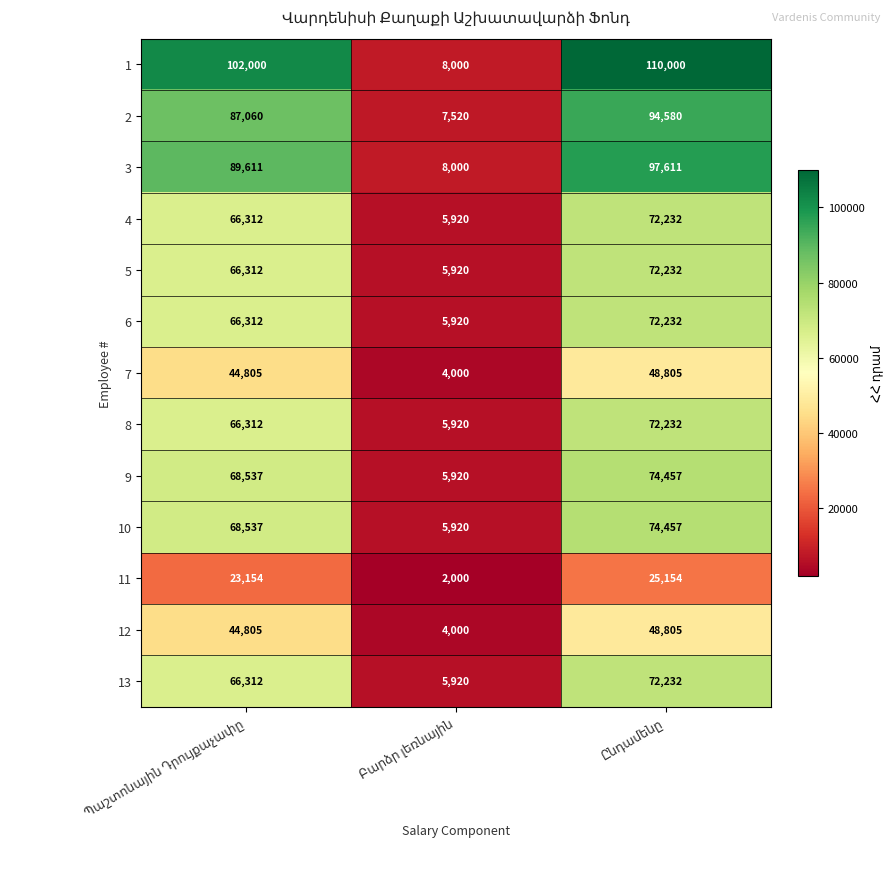

What is the sum of all 4 values?

144464